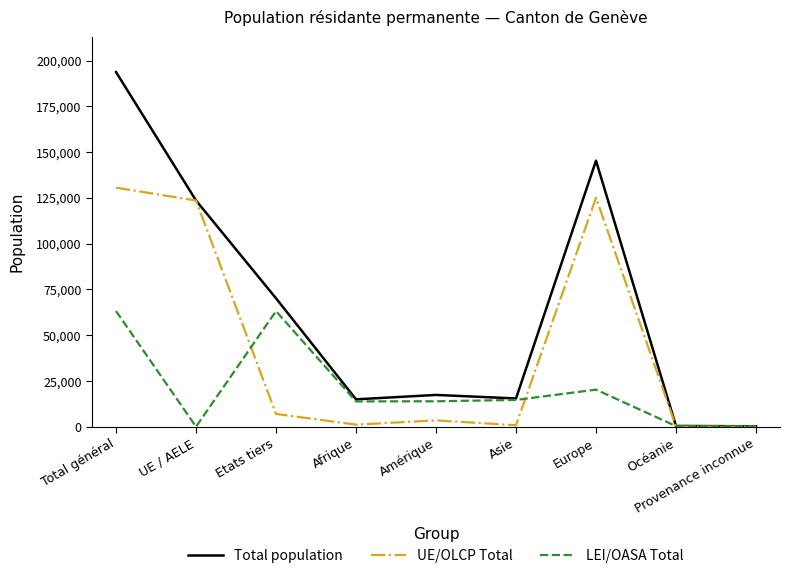

List the series in order of their peak value, highest first.

Total population, UE/OLCP Total, LEI/OASA Total